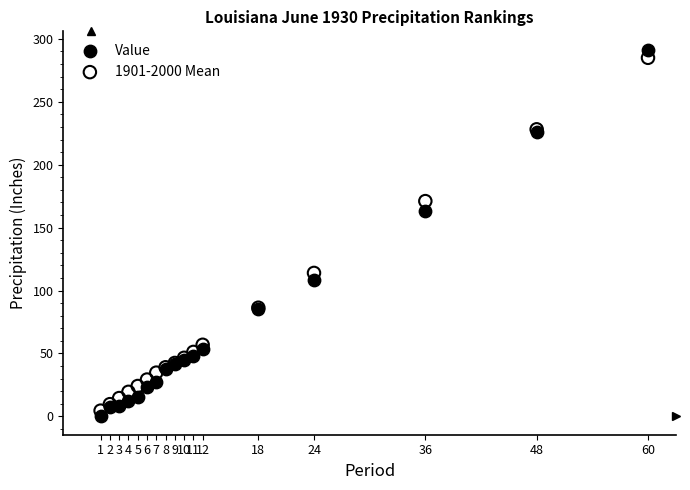

In the Value series, what Y value is closest to 146?

163.2